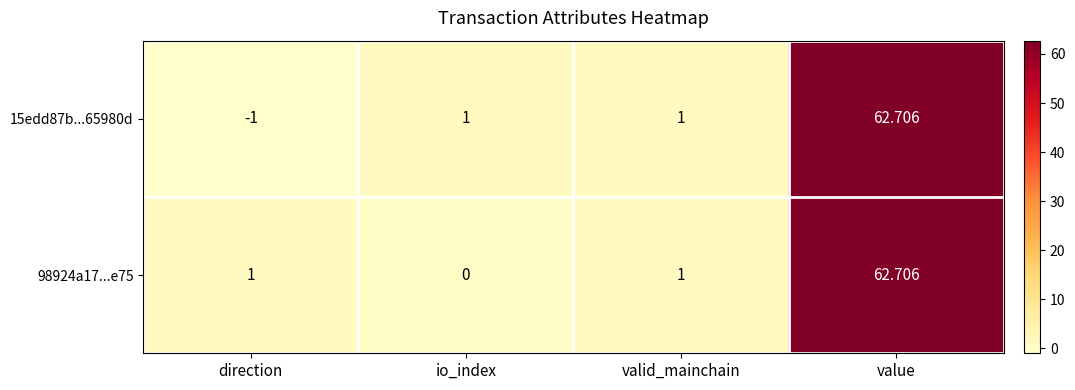

Which label corresponds to the largest value in the chart?

value